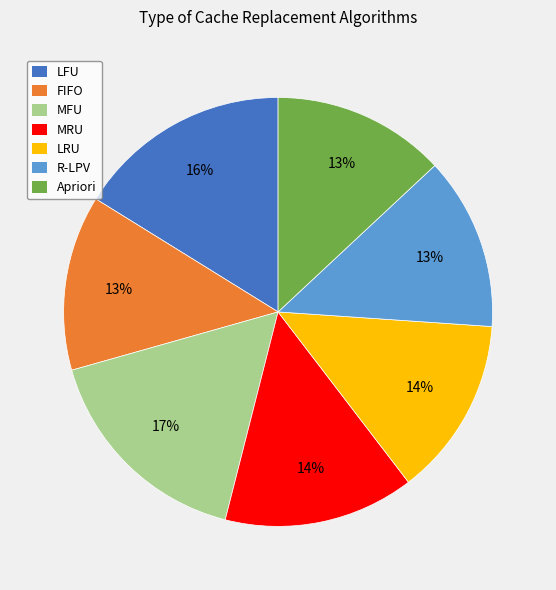

Between Apriori and MRU, which is larger?

MRU